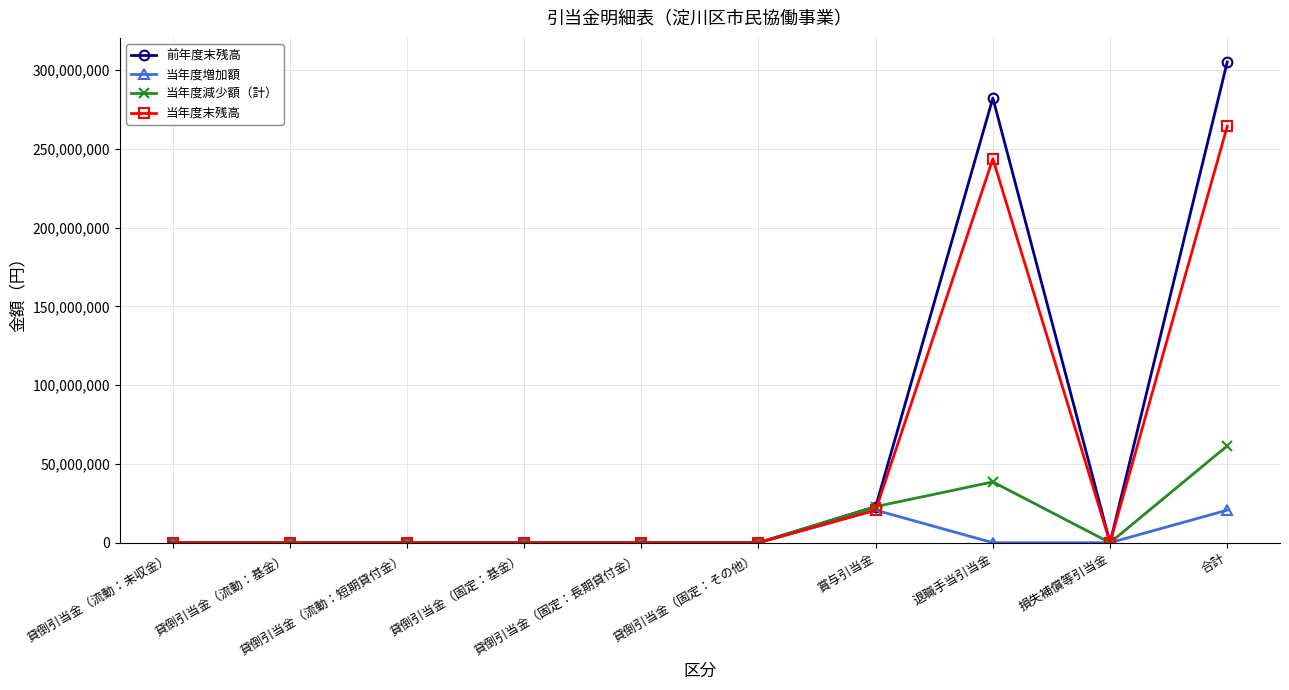

At which category does the chart reach its peak across all series?

合計